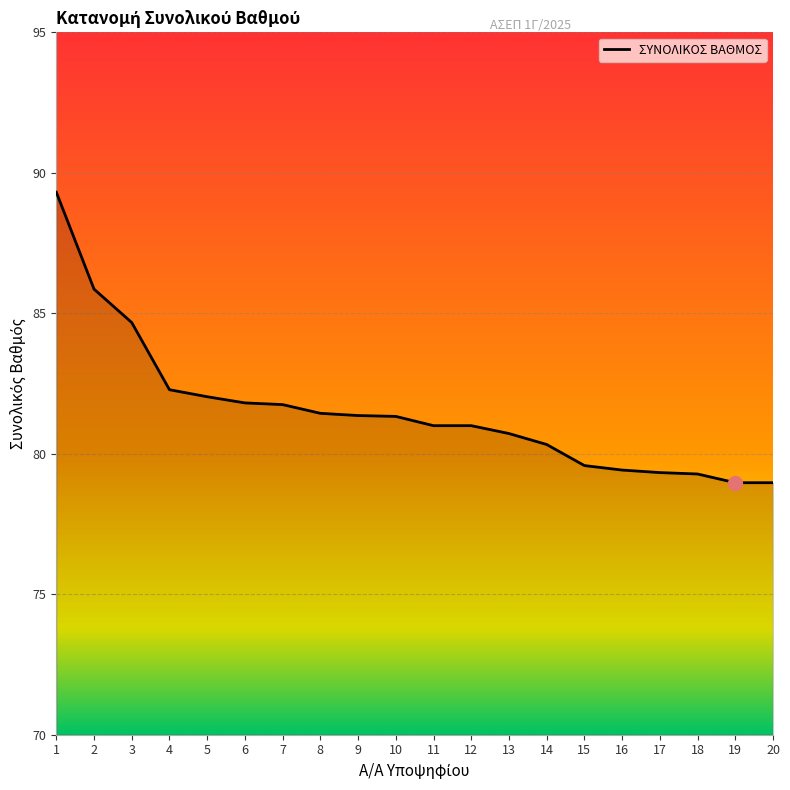

How many lines are shown in the chart?

1